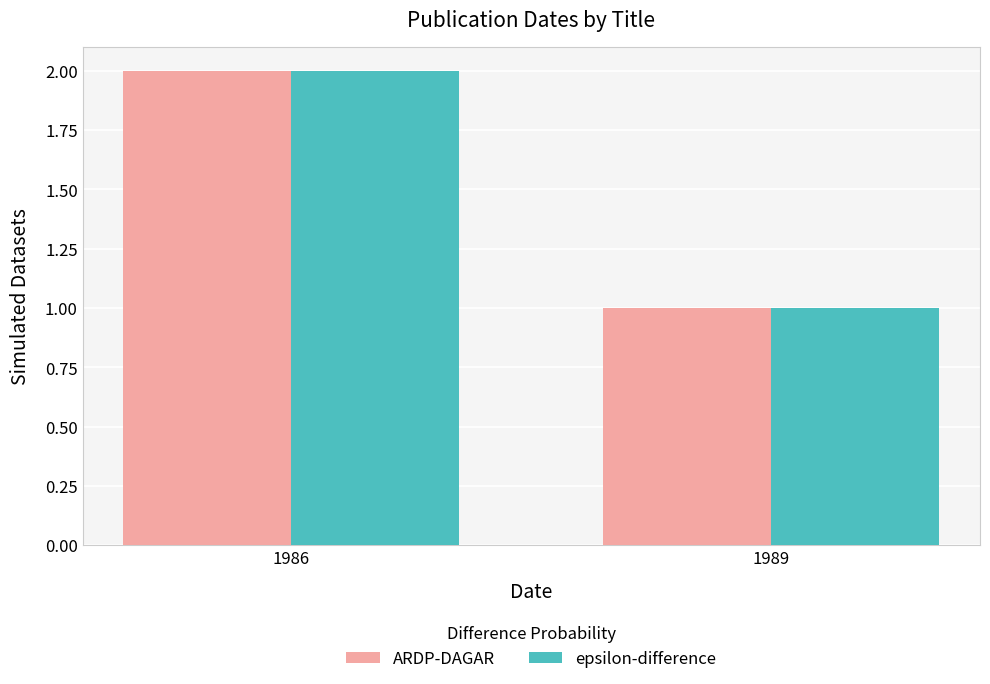

At which category does the chart reach its minimum across all series?

1989